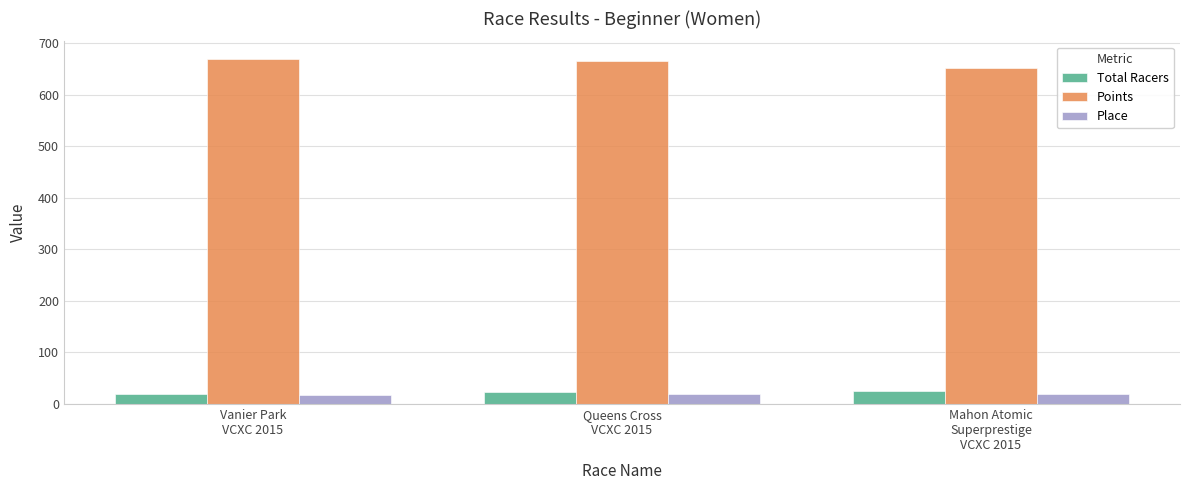

What is the minimum value for Total Racers?

19.0